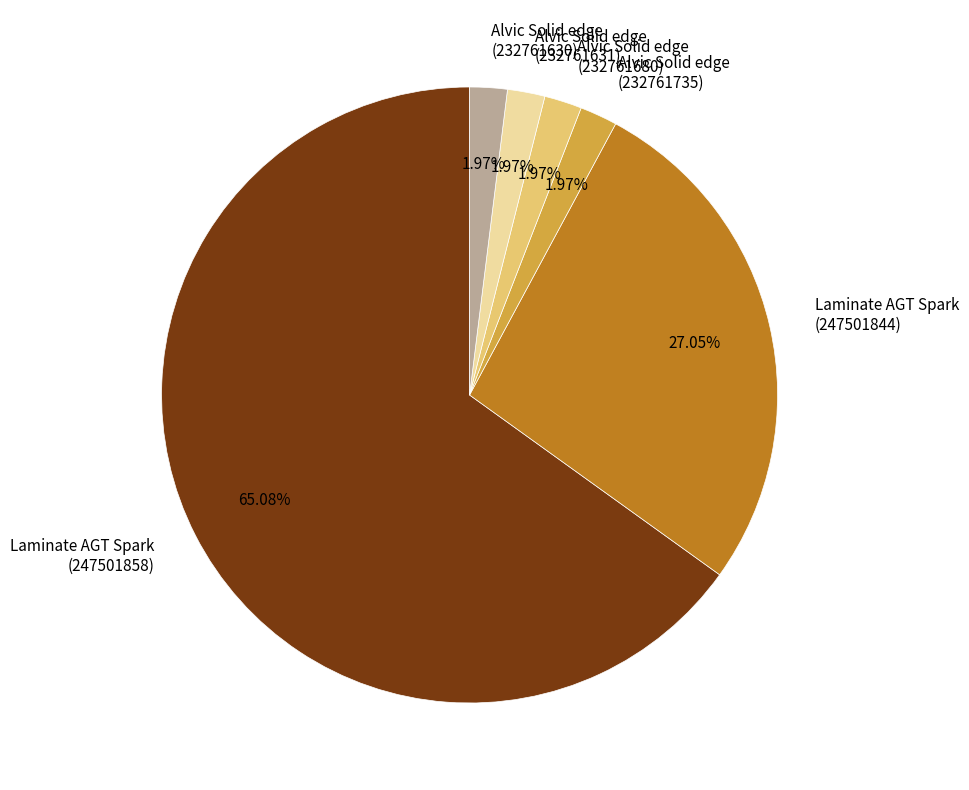

Which has a higher value, Laminate AGT Spark (247501858) or Alvic Solid edge (232761680)?

Laminate AGT Spark (247501858)